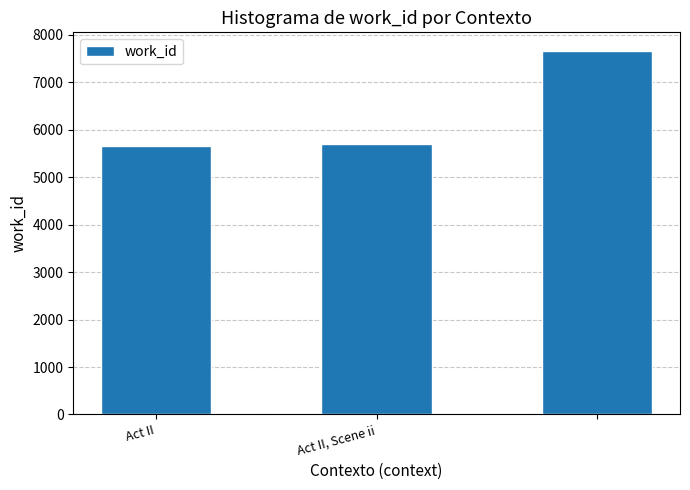

What is the average value?

6343